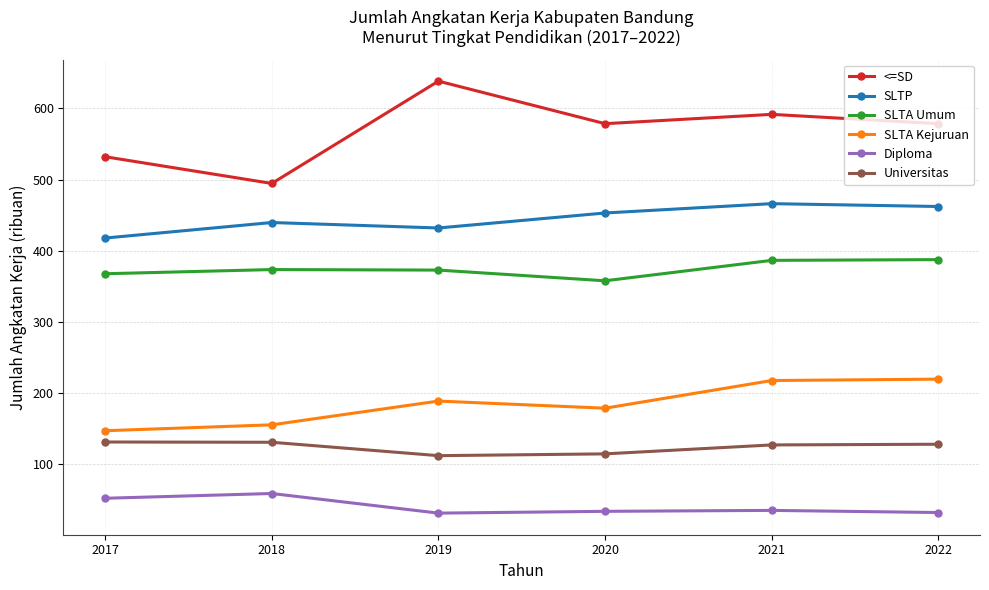

True or false: SLTA Kejuruan and SLTP cross at least once.

False